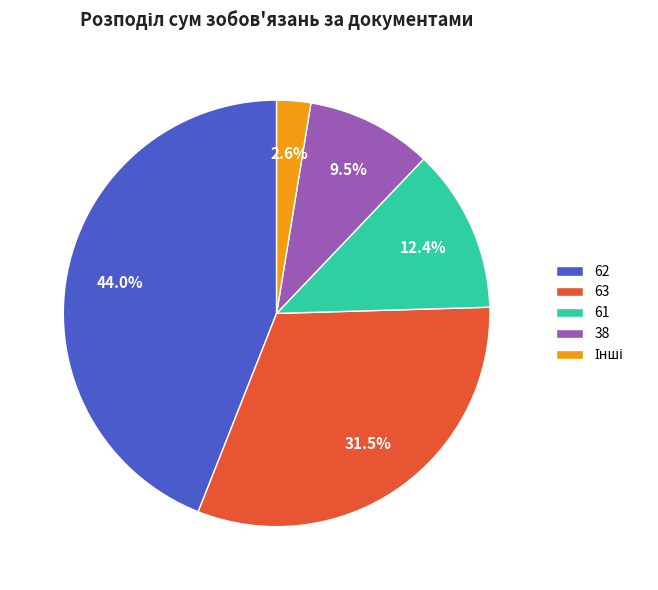

Is there any slice that represents more than half of the pie?

No